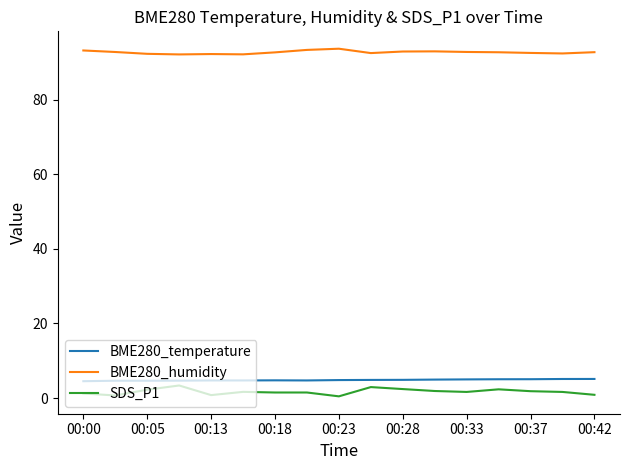

True or false: SDS_P1 and BME280_humidity cross at least once.

False